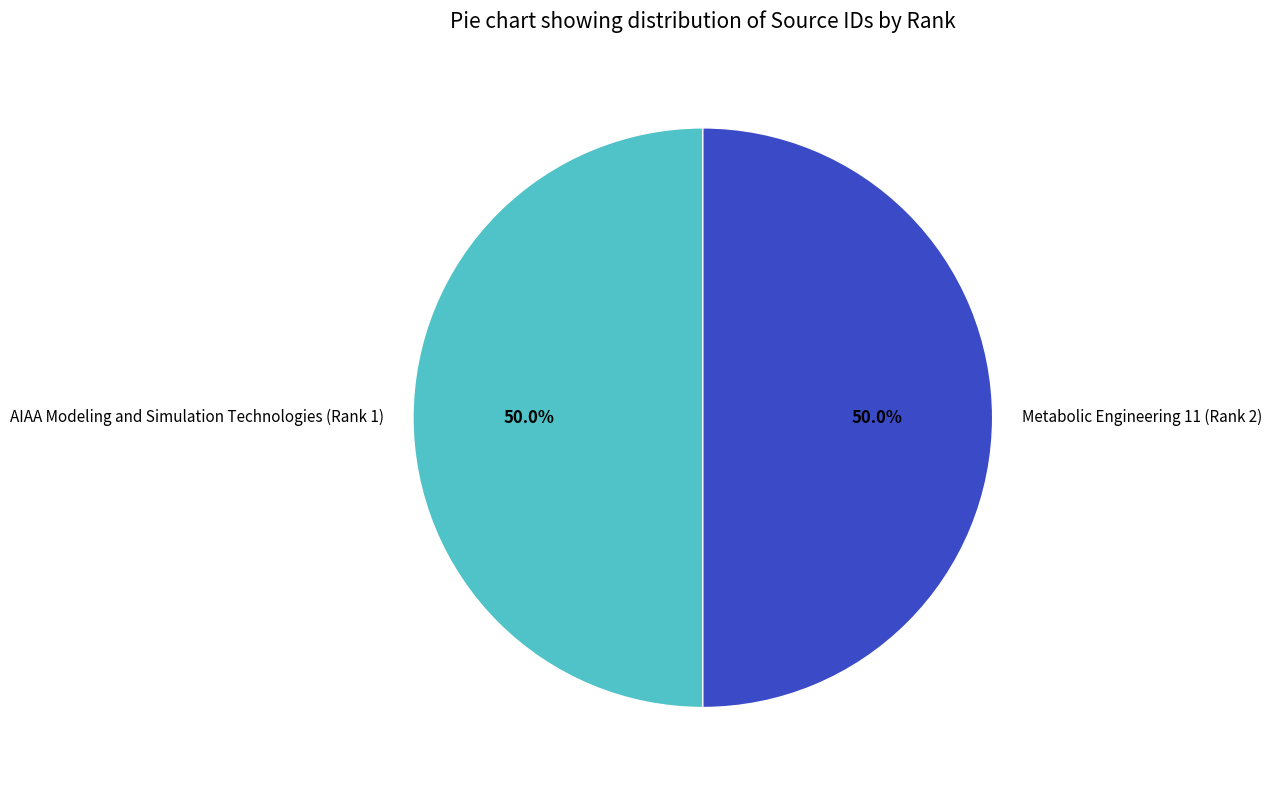

What percentage is the AIAA Modeling and Simulation Technologies (Rank 1) slice, to the nearest percent?

50%